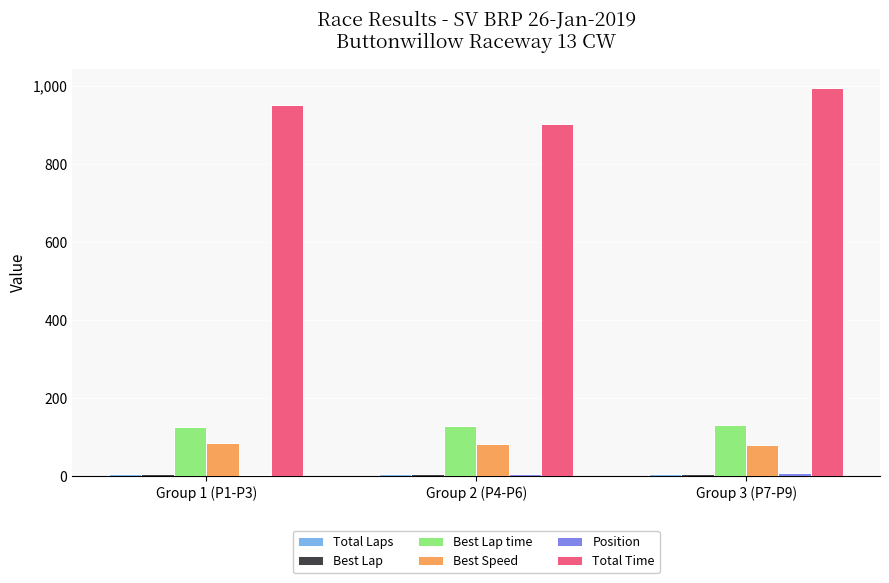

What is the greatest value displayed?

994.1